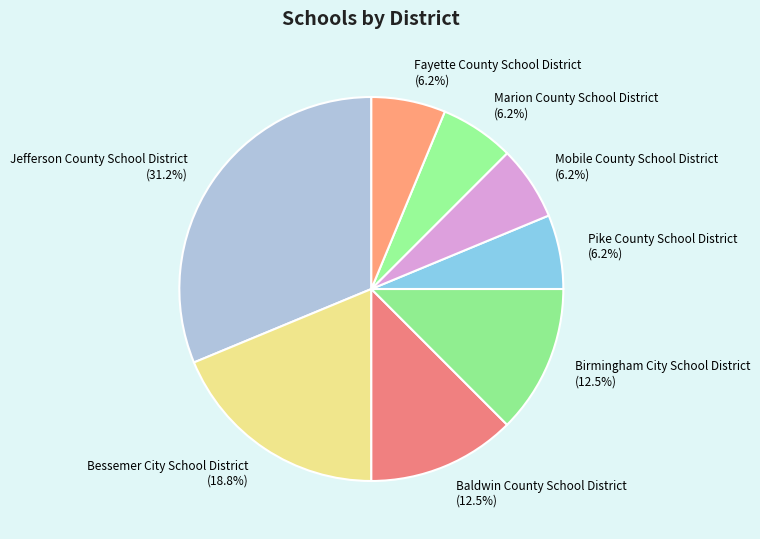

Is there any slice that represents more than half of the pie?

No